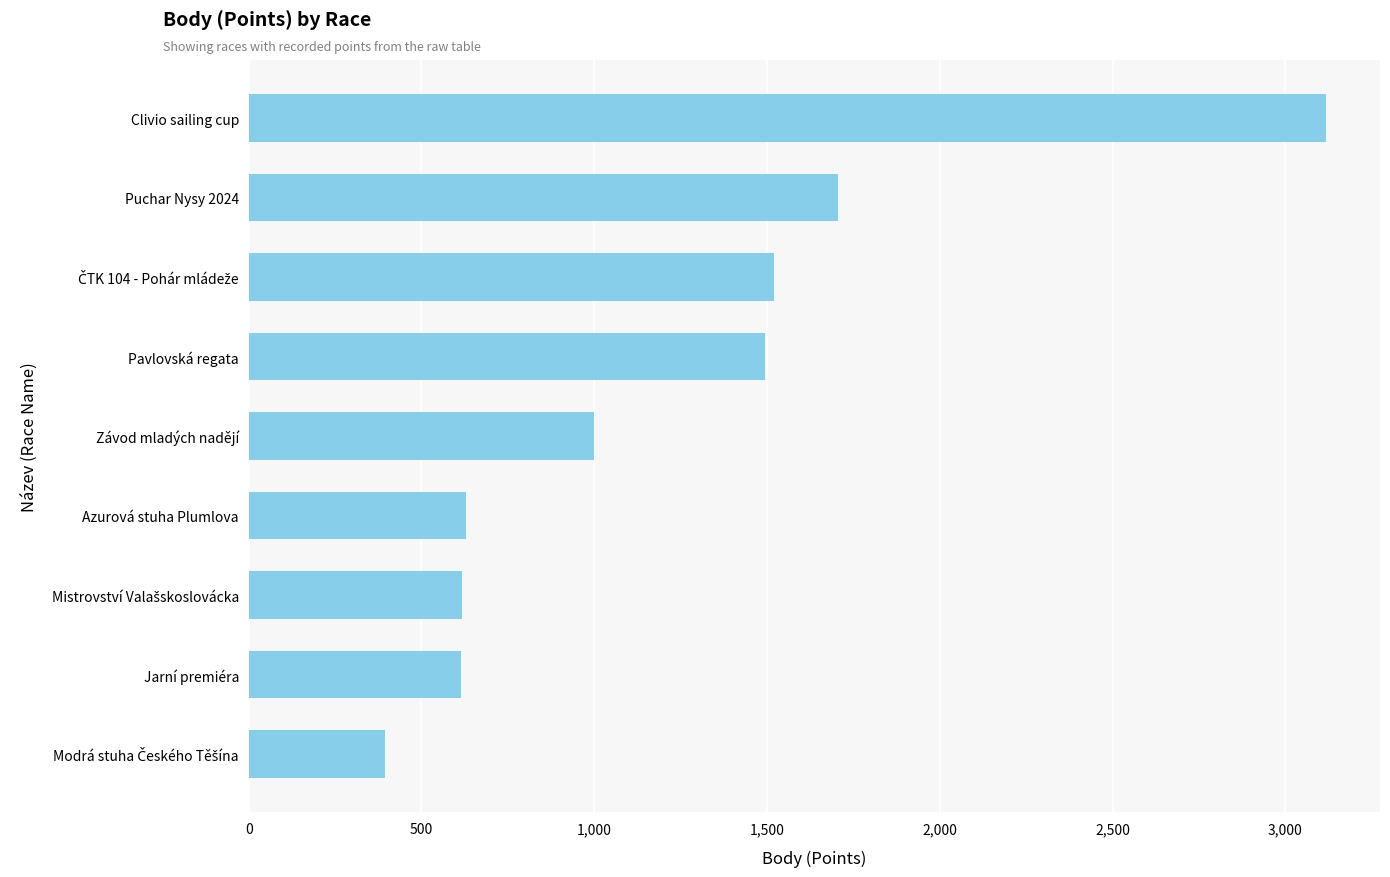

What is the sum of all values?

11094